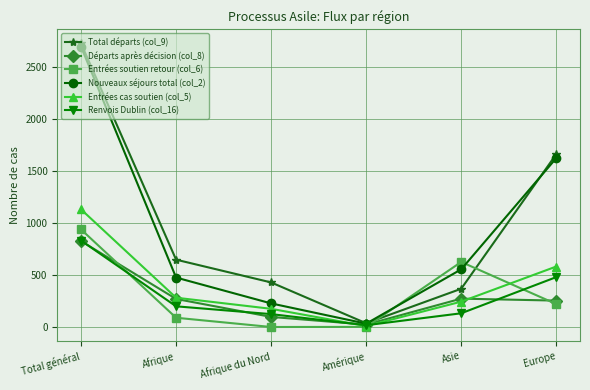

Is it true that Départs après décision (col_8) equals 1419 at Total général?

False